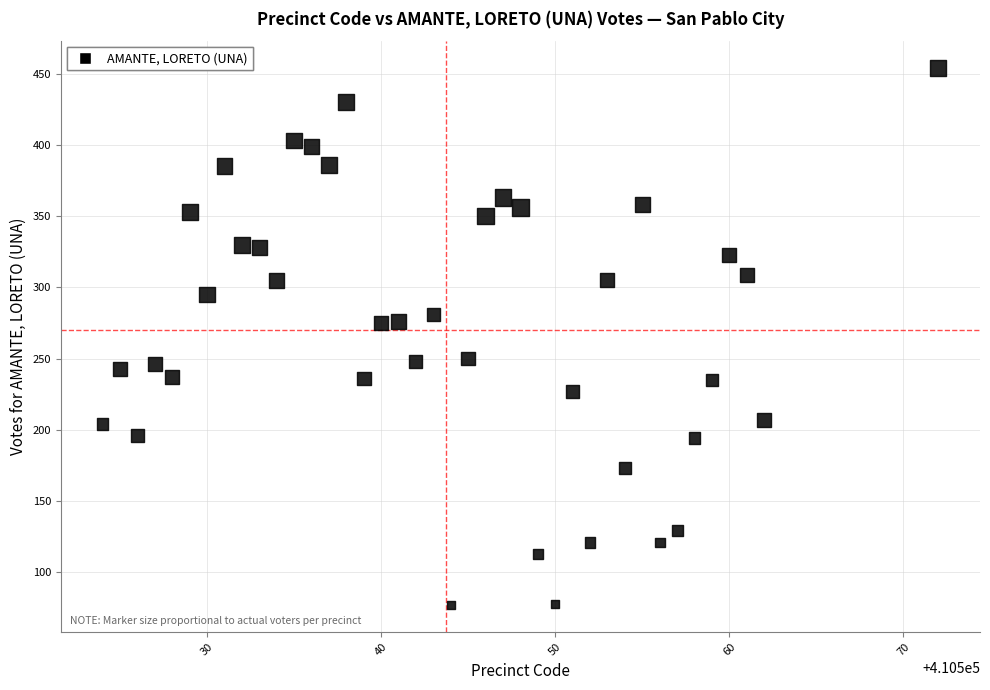

What is the range of Y values (max minus min)?

377